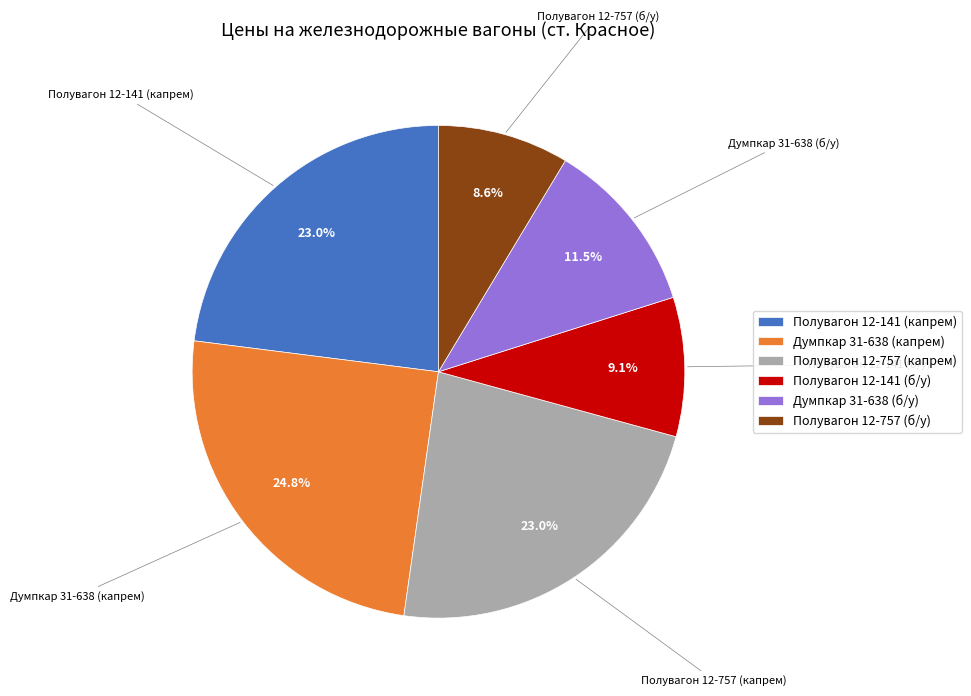

How many slices are in this pie chart?

6